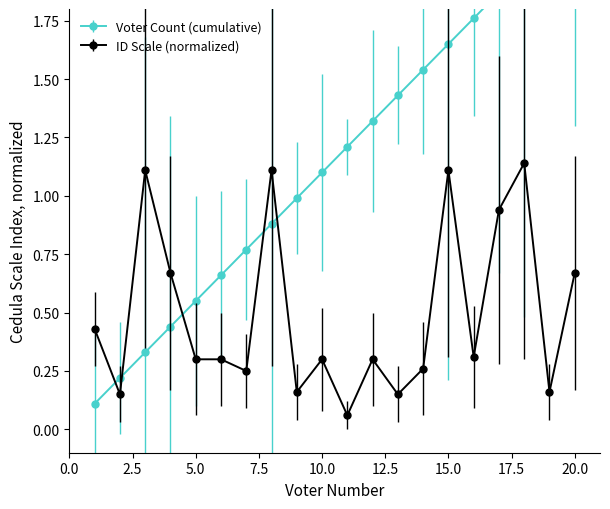

Which label corresponds to the smallest value in the chart?

11